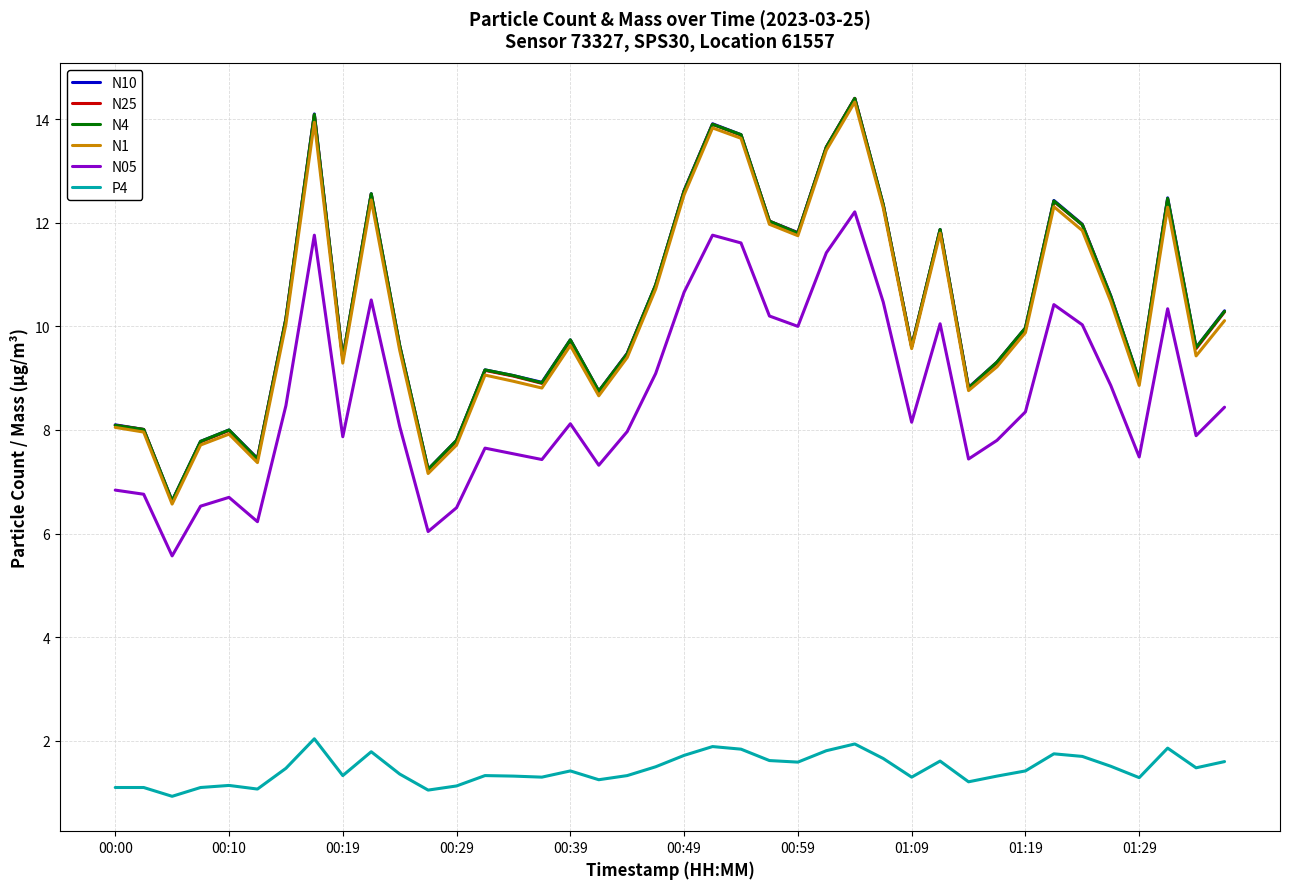

True or false: N1 and N05 cross at least once.

False